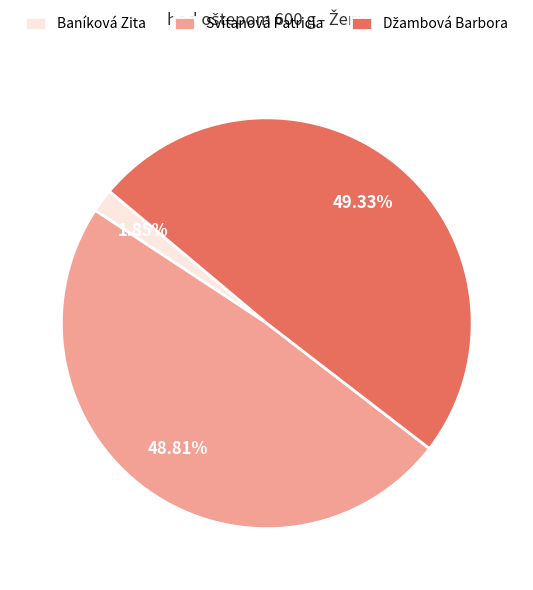

How much of the chart is everything except Svitanová Patricia?

51.2%